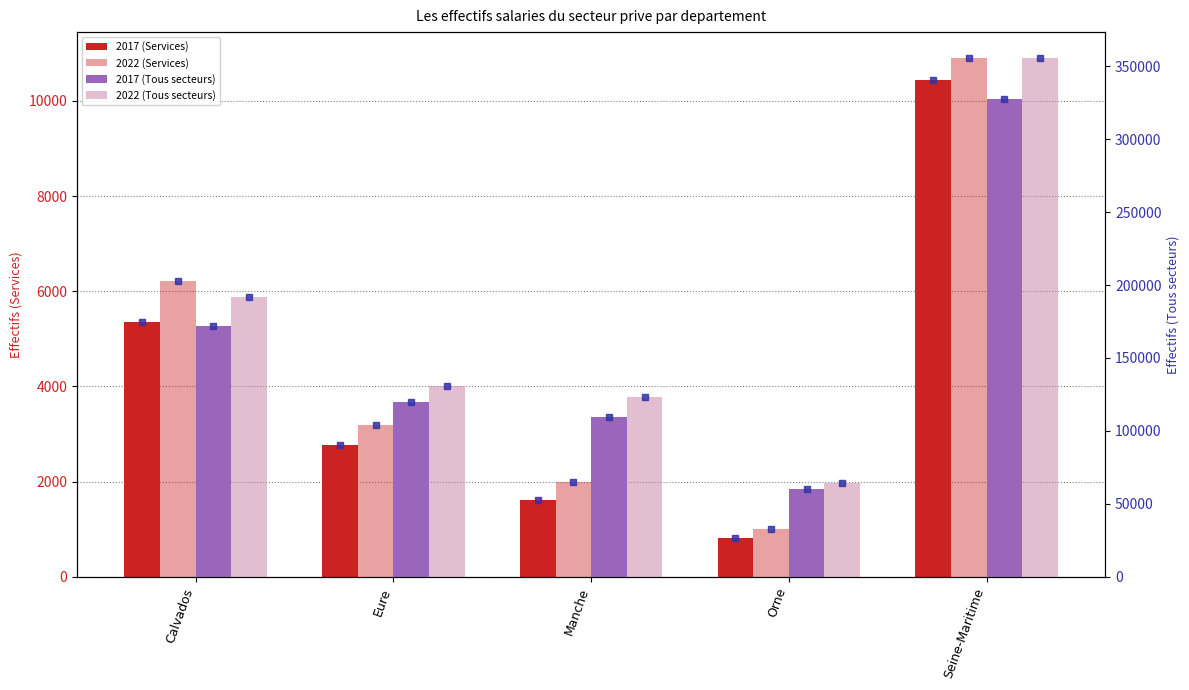

What is the spread (max minus min) of values at Calvados?

186678